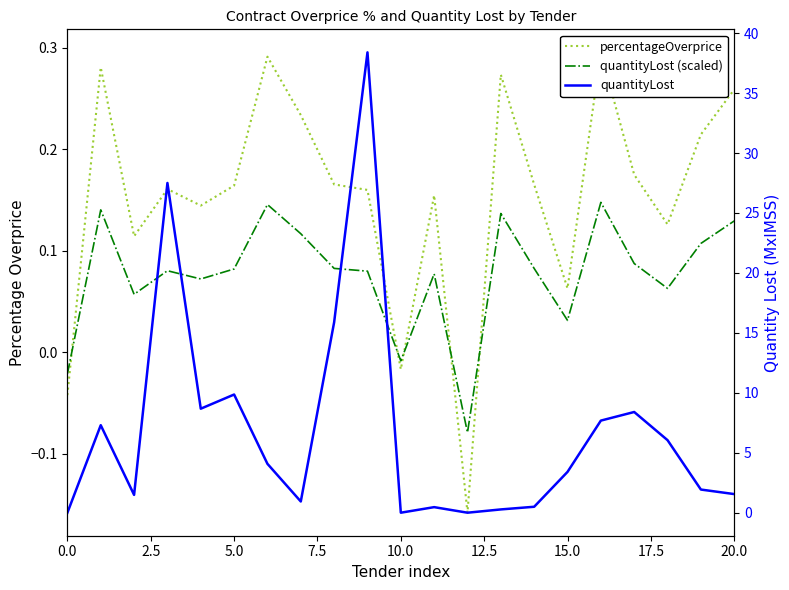

What value does the quantityLost (scaled) series have at 9?

0.1